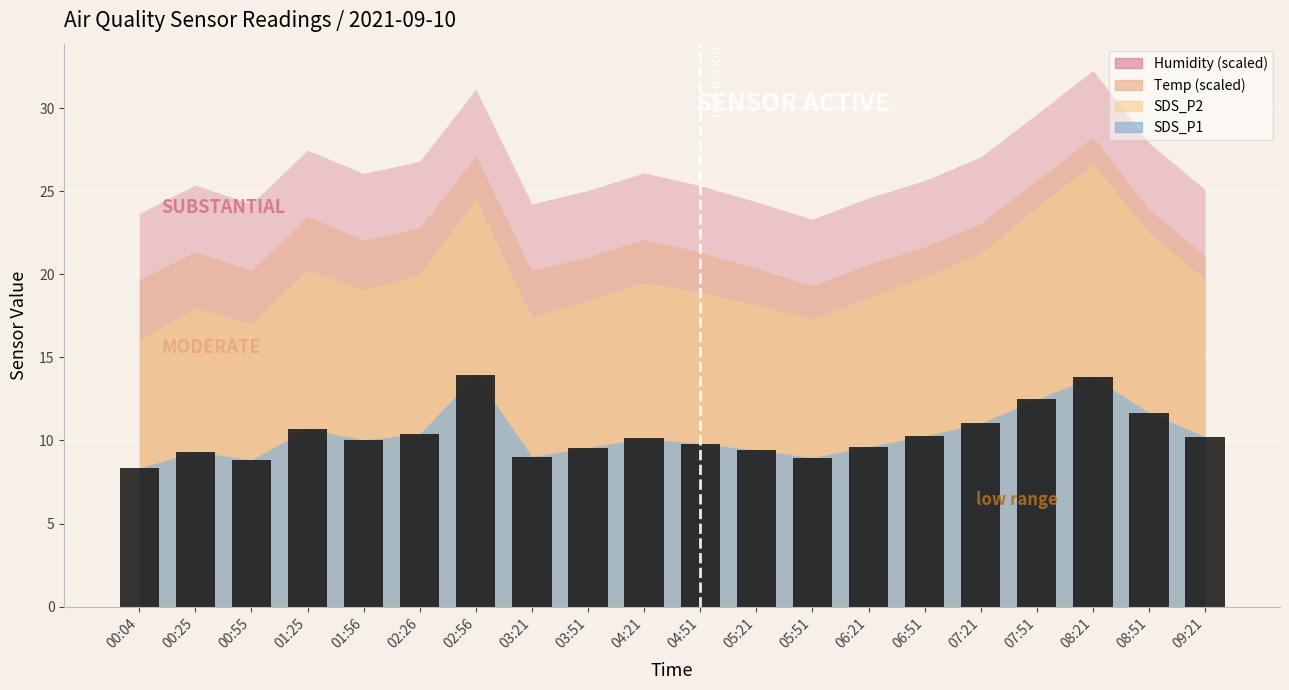

What is the minimum value shown in the chart?

8.3